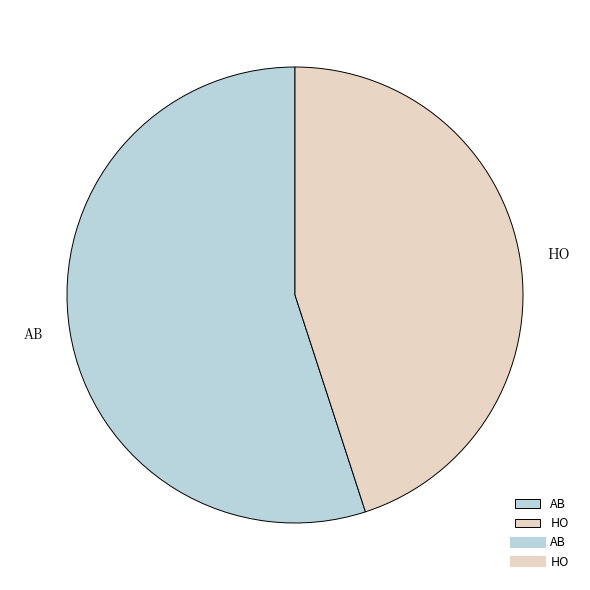

Which category accounts for the majority?

AB